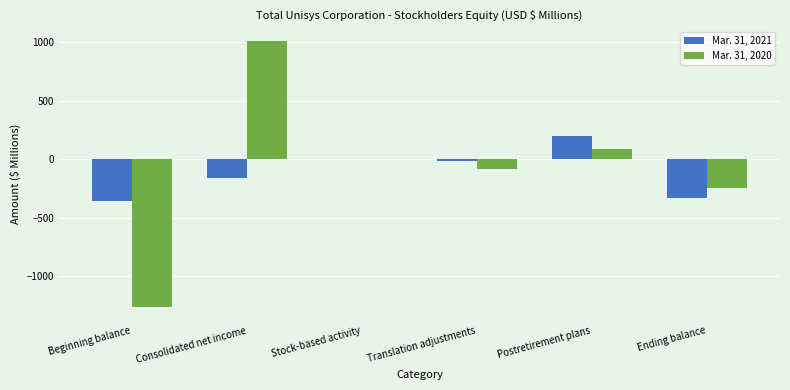

Which series has the widest spread of values?

Mar. 31, 2020